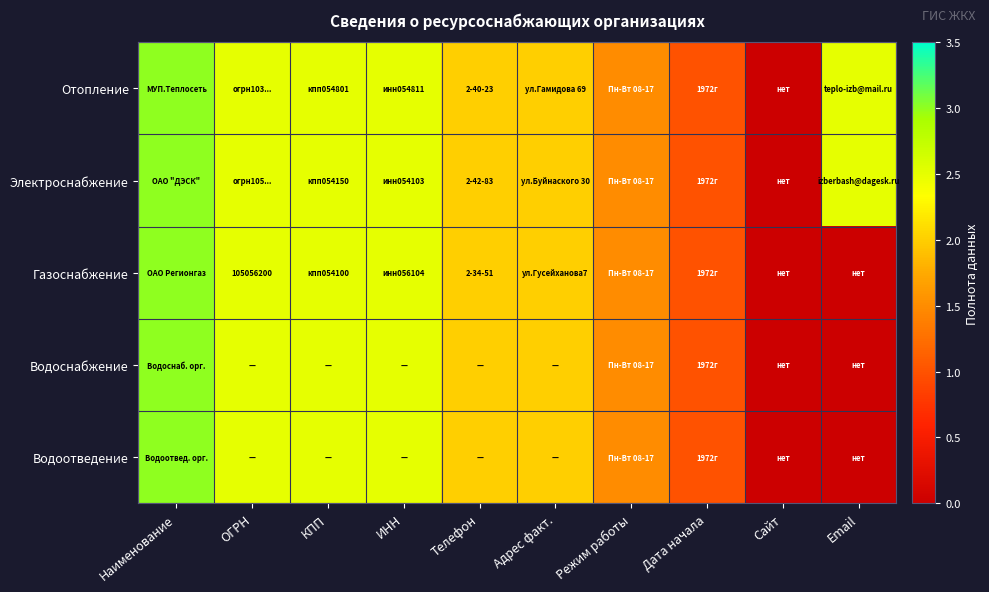

True or false: Газоснабжение has a value of 4.3 at ОГРН.

False